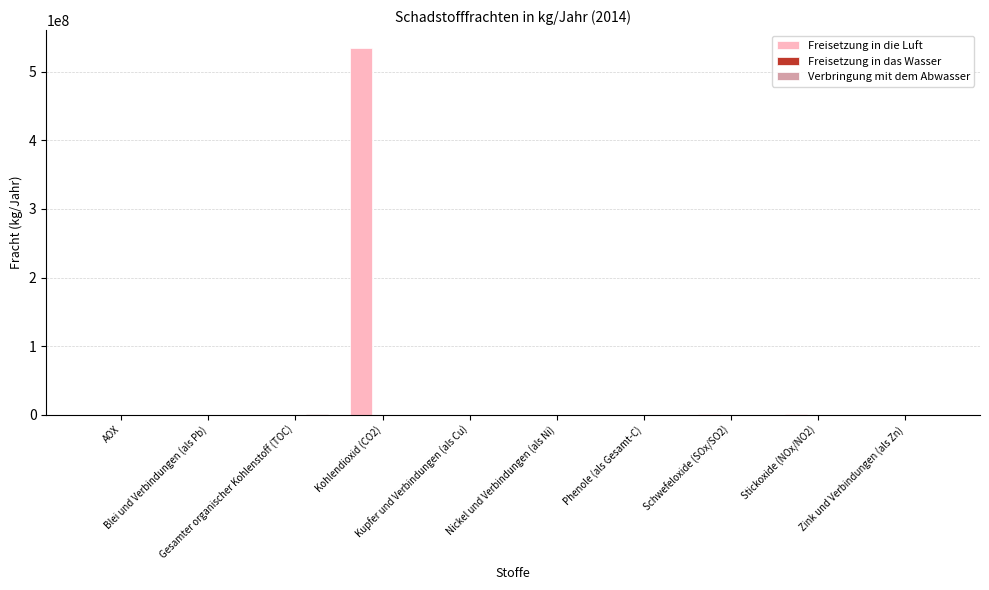

Which series has the widest spread of values?

Freisetzung in die Luft